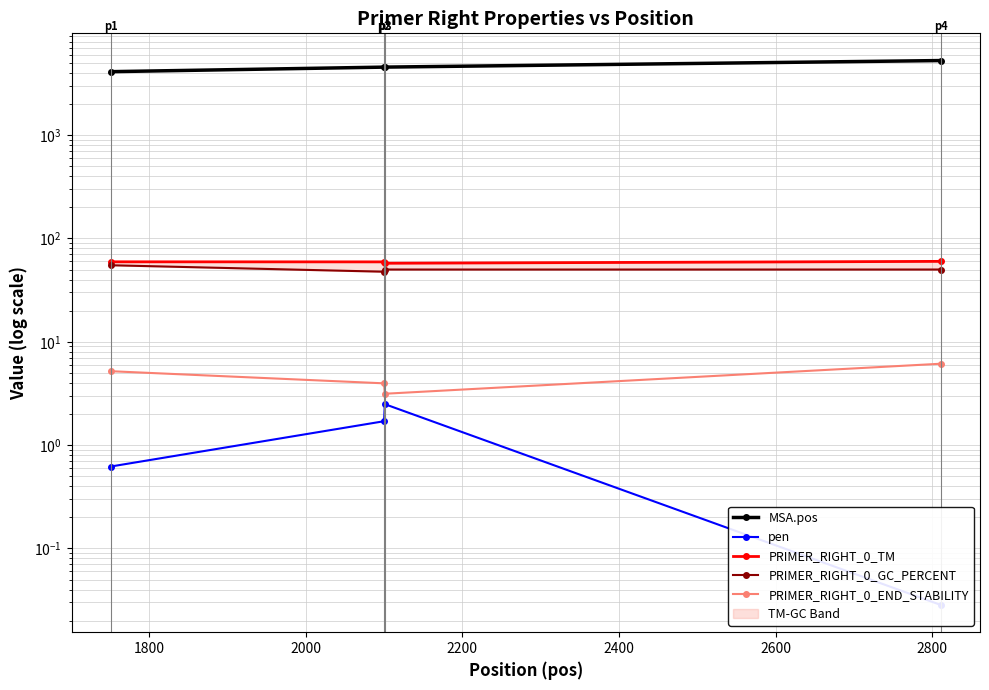

True or false: pen has a value of 0.0 at 2200.

False